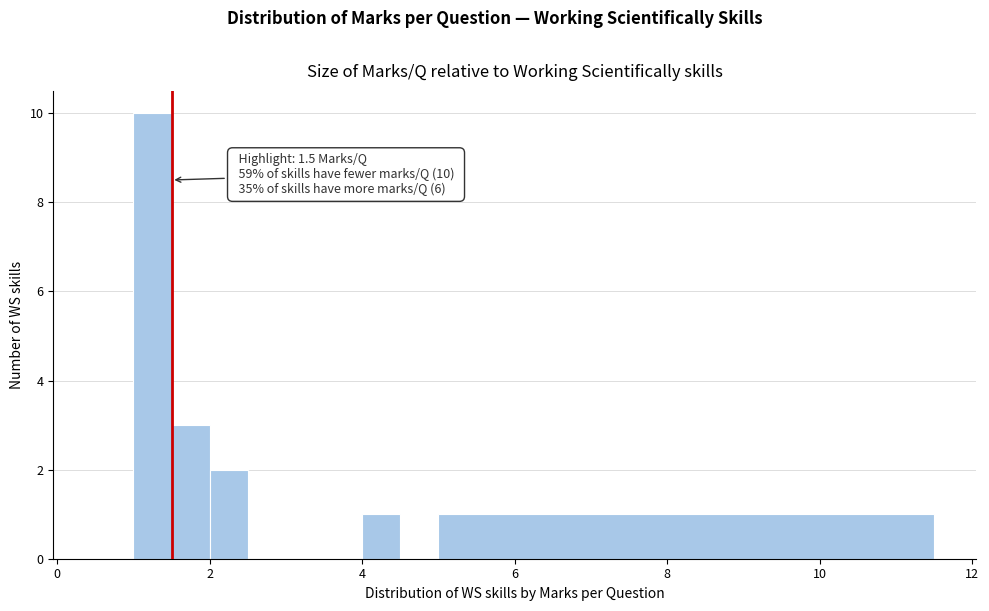

Around what value on the x-axis is the tallest bar? Give the approximate position of its centre, as read against the axis.

1.2